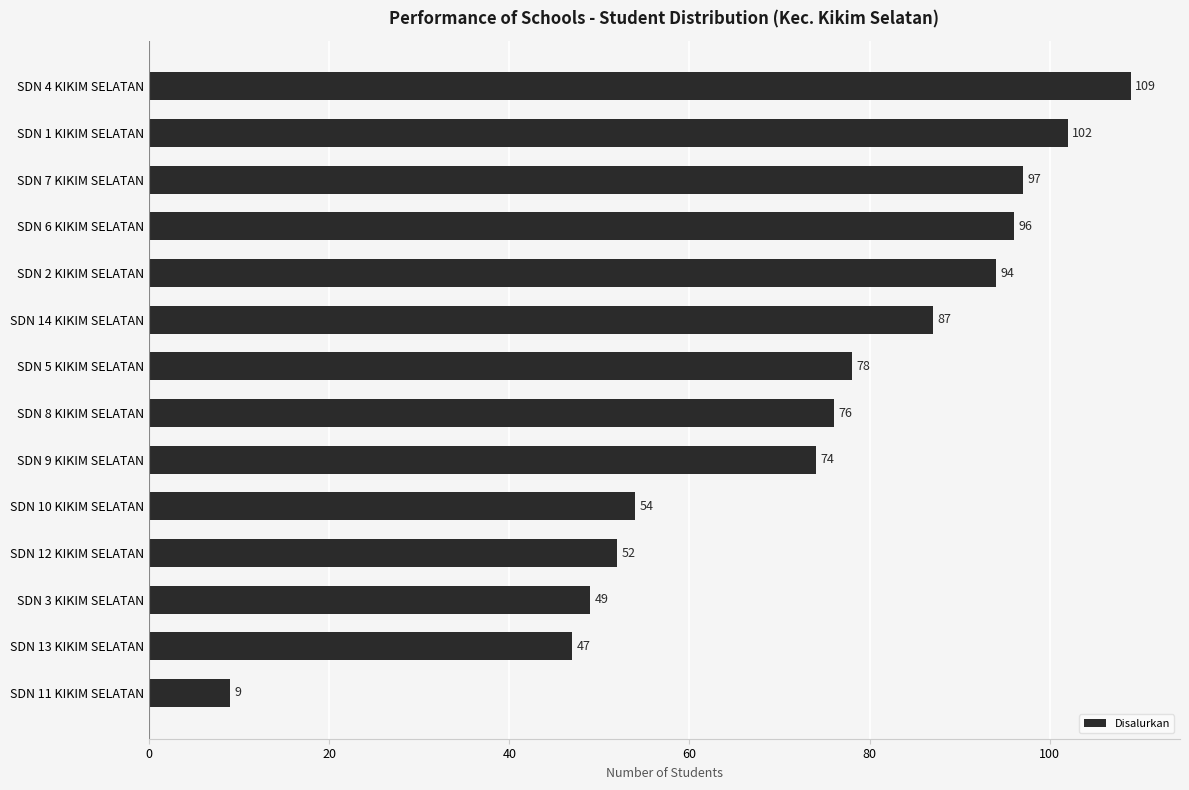

The value at SDN 11 KIKIM SELATAN is 9. True or false?

True